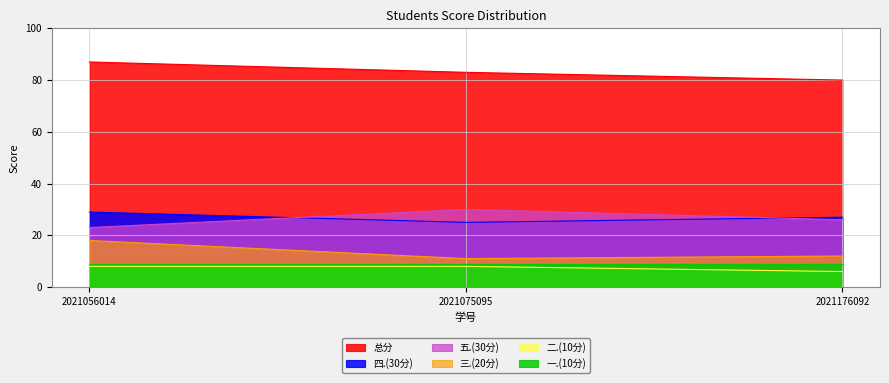

What is the sum of the 二.(10分) values at 2021075095 and 2021176092?

14